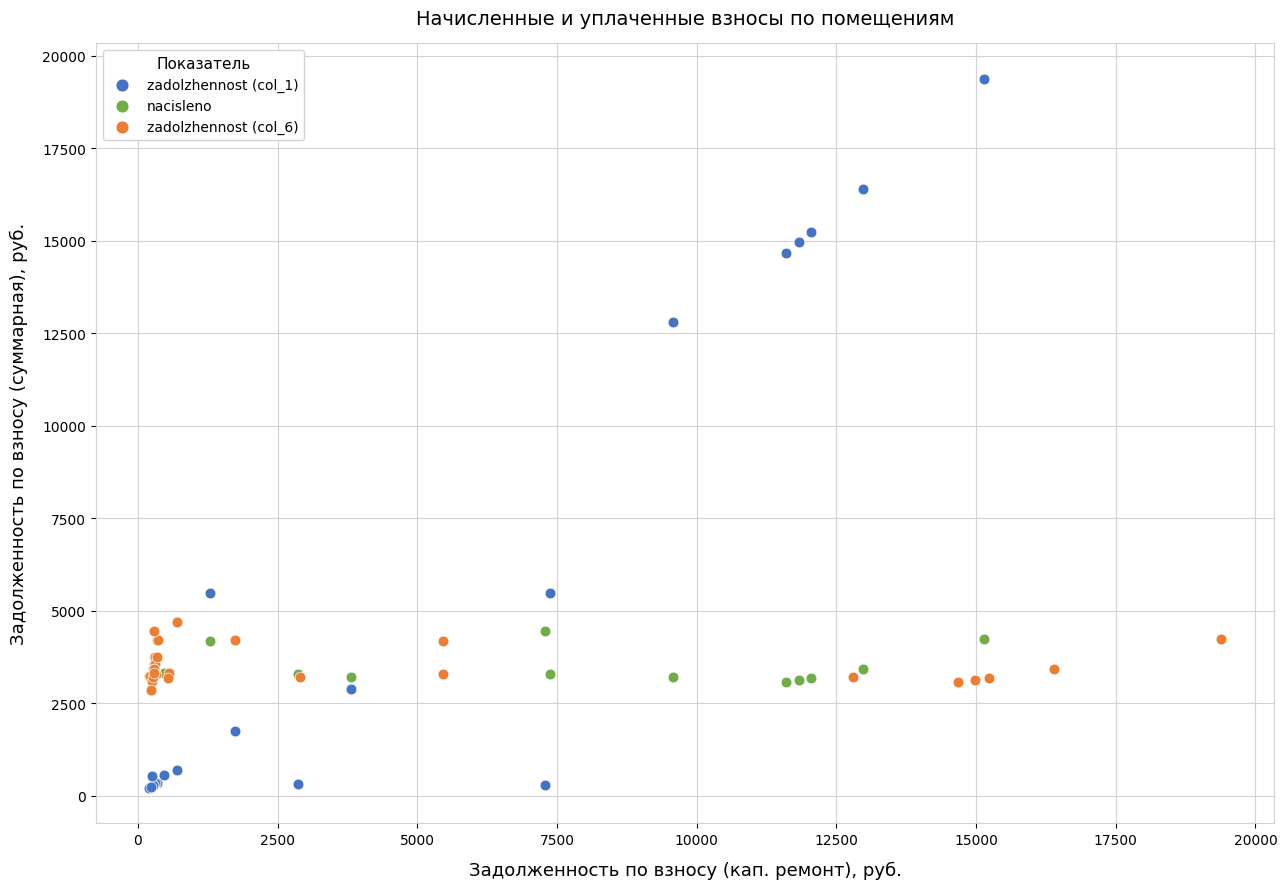

What are all the series names shown in the legend?

zadolzhennost (col_1), nacisleno, zadolzhennost (col_6)